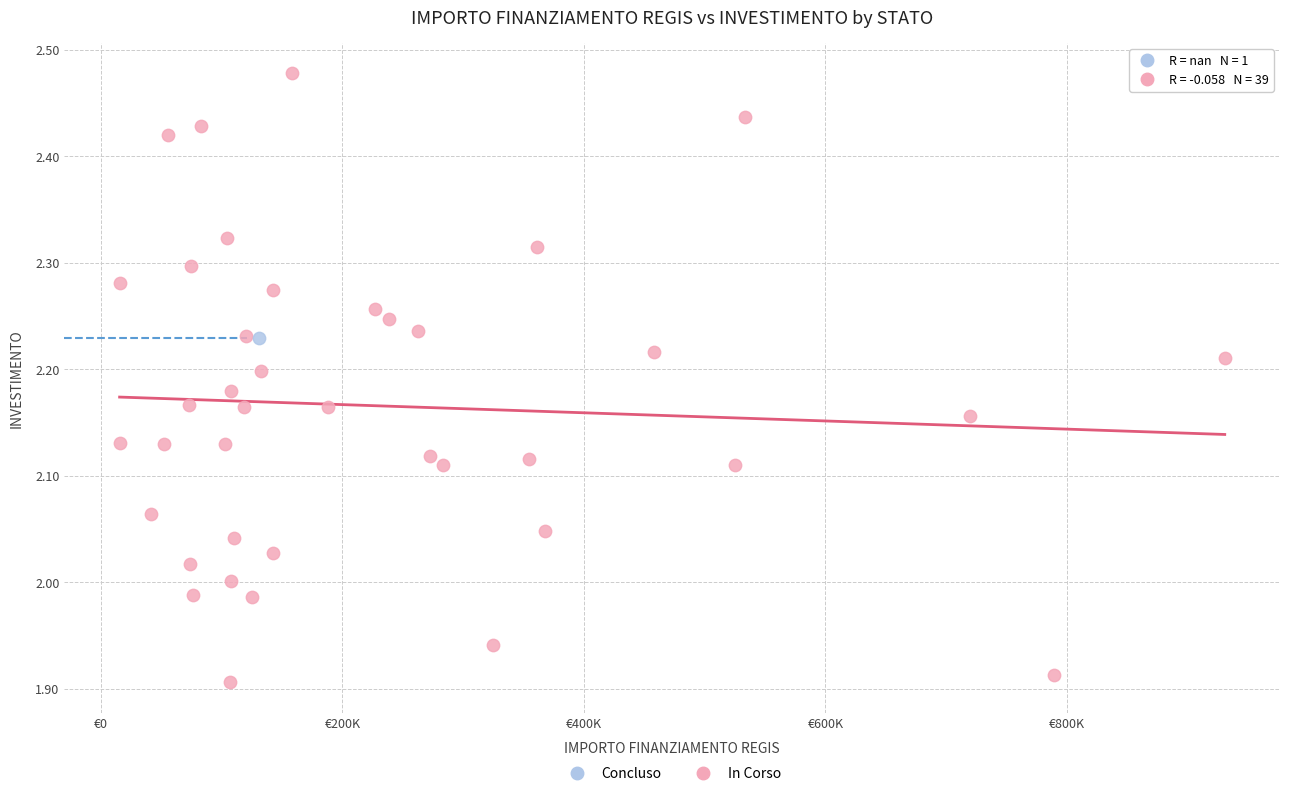

What are all the series names shown in the legend?

Concluso, In Corso